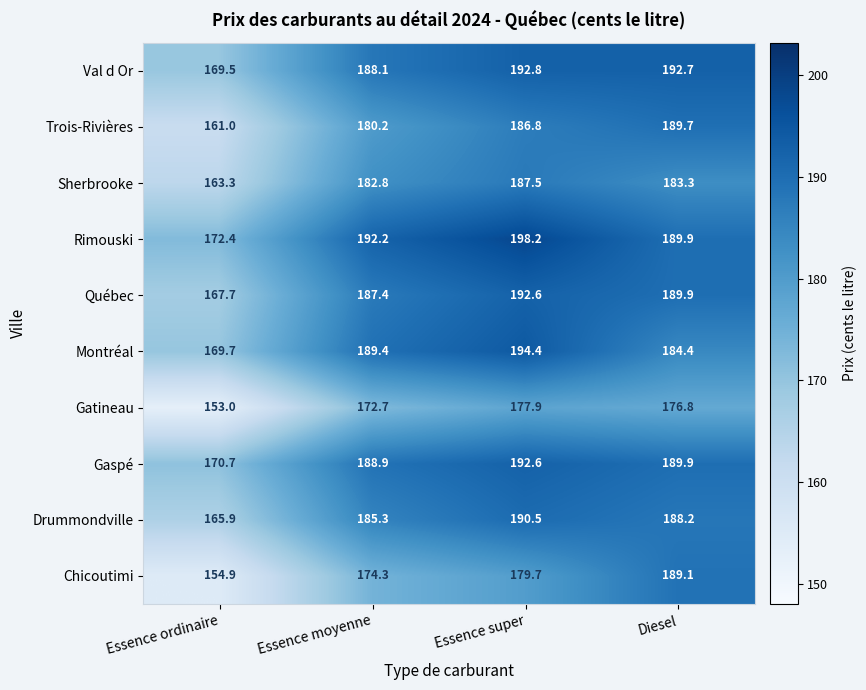

What is the total value across all series at Essence ordinaire?

1648.1